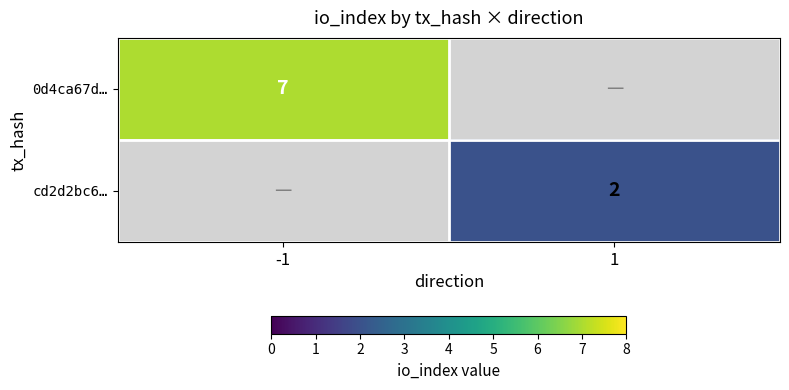

True or false: 0d4ca67d… has a value of 7 at -1.

True